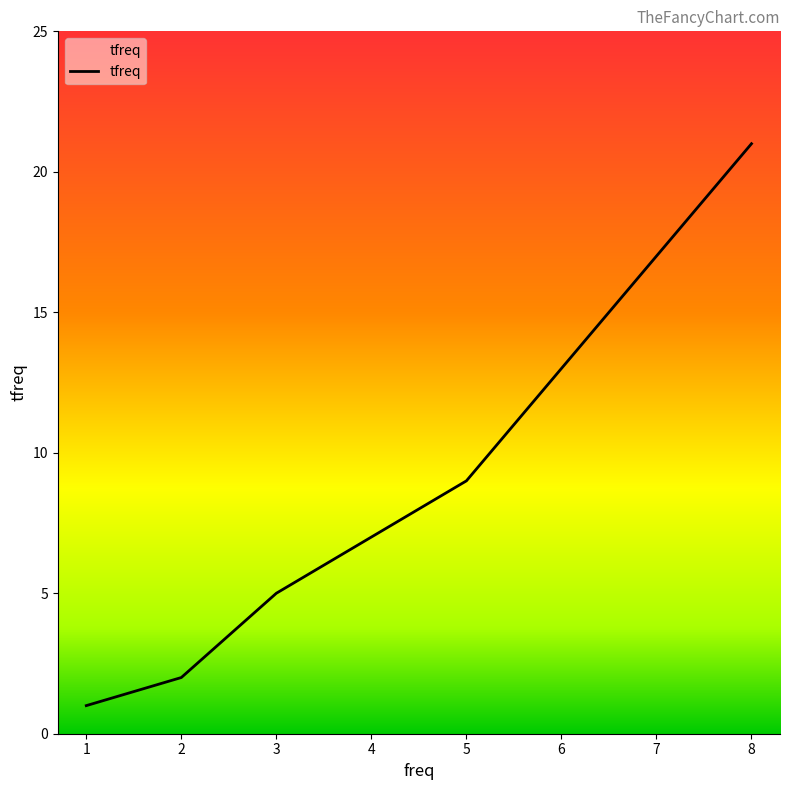

The chart shows a value of 3 at 3. True or false?

False